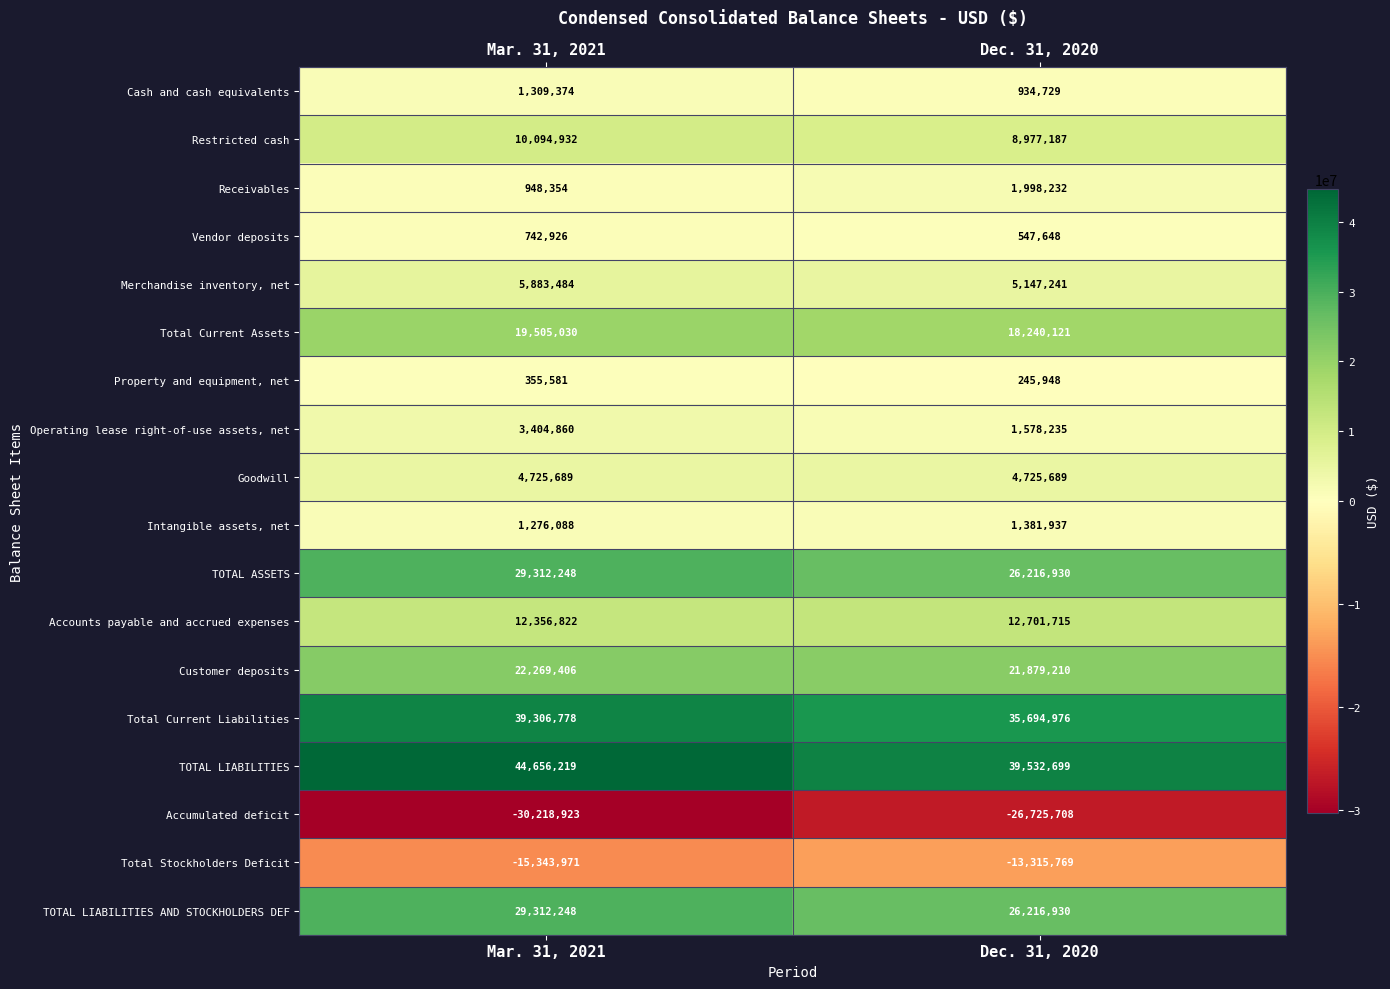

The Restricted cash series shows 15982365 at Mar. 31, 2021. True or false?

False